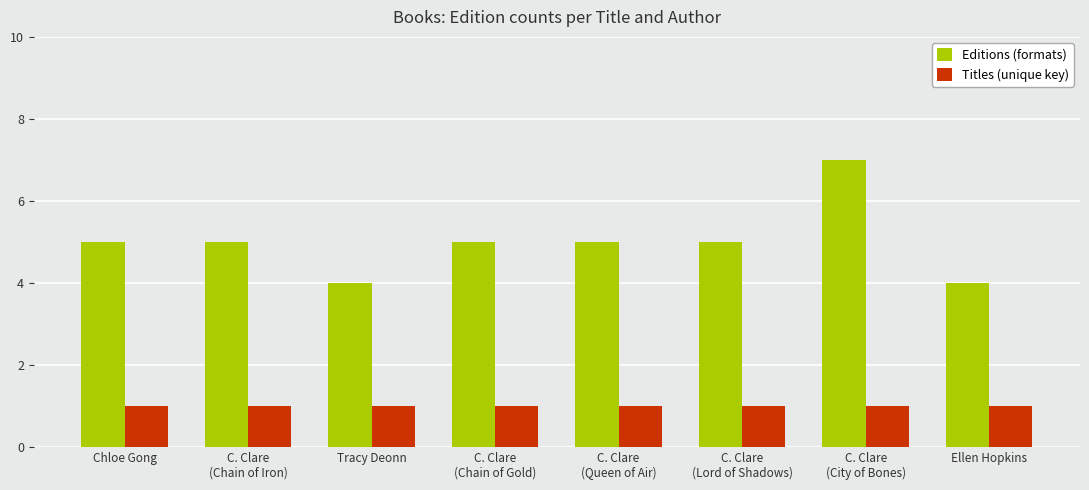

What value does the Titles (unique key) series have at C. Clare
(Queen of Air)?

1